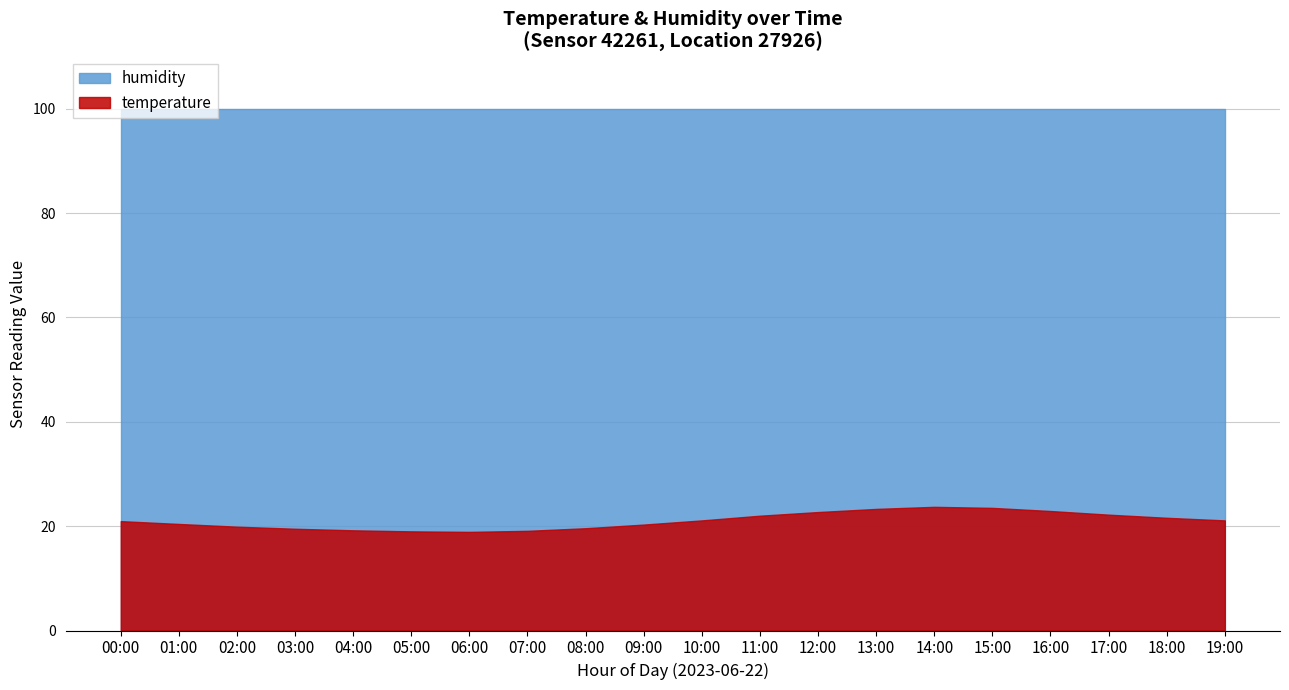

Is it true that humidity equals 99.9 at 01:00?

True